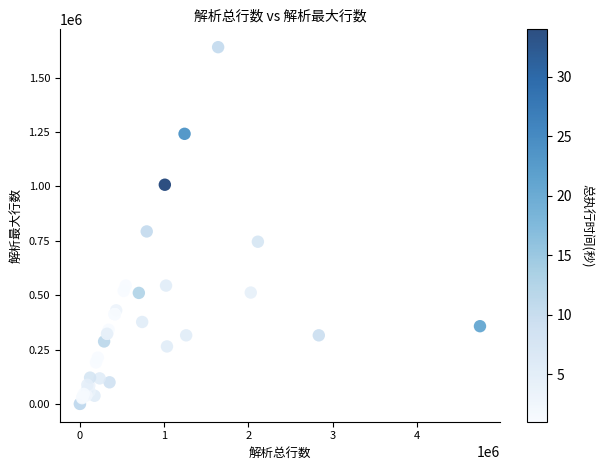

What Y value in the scatter plot is closest to 820112?

792948